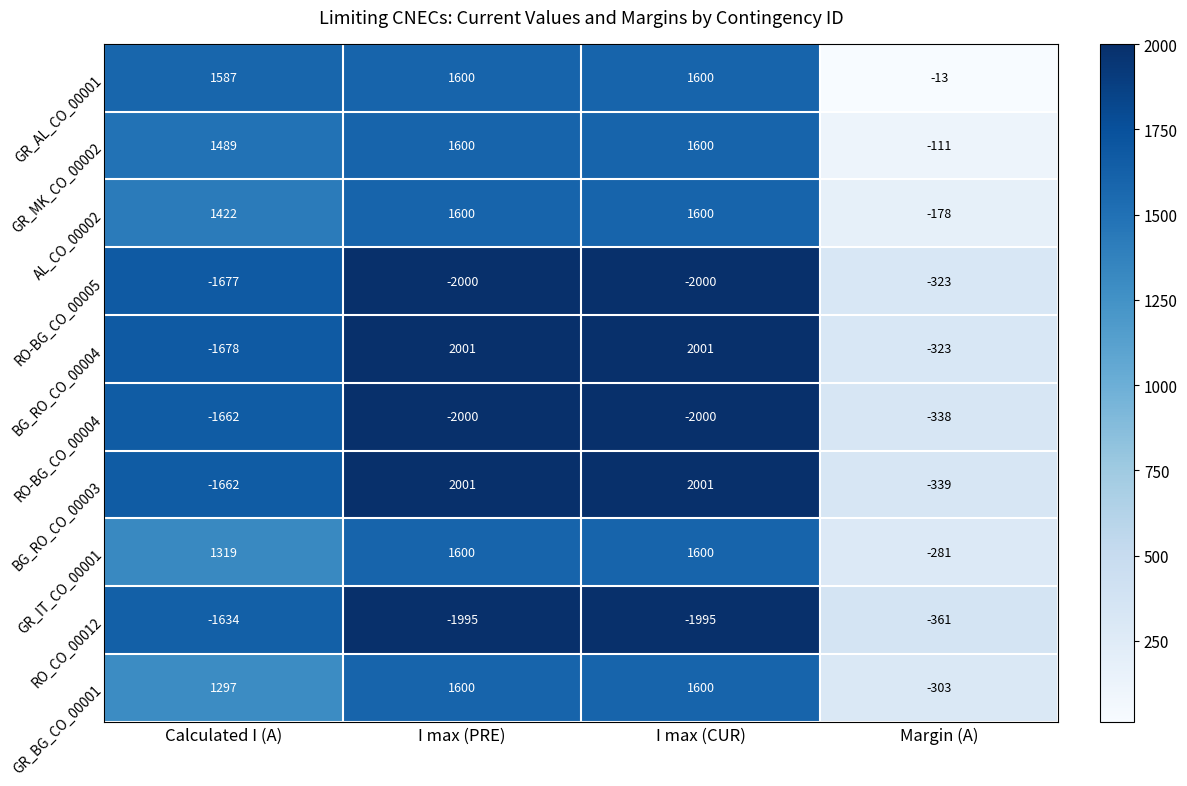

What is the average value of the BG_RO_CO_00004 series?

500